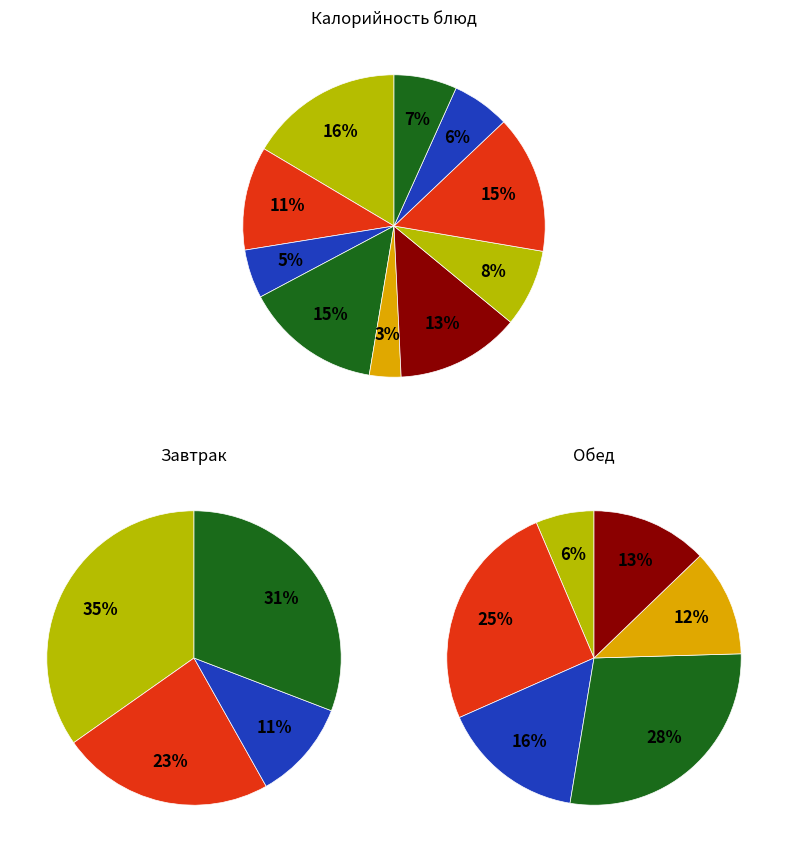

To the nearest percent, what portion does Чай с сахаром represent?

6%